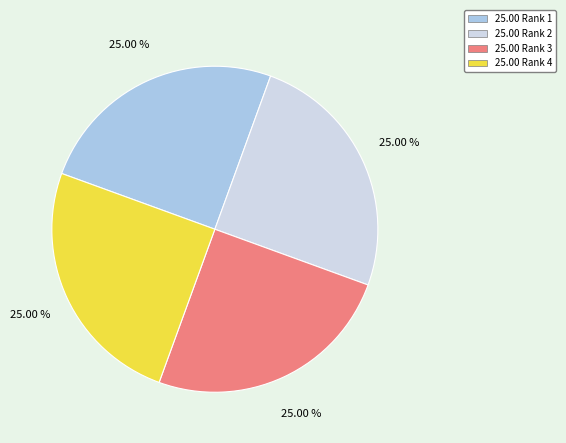

Is 25.00 Rank 2 the majority of the pie?

No